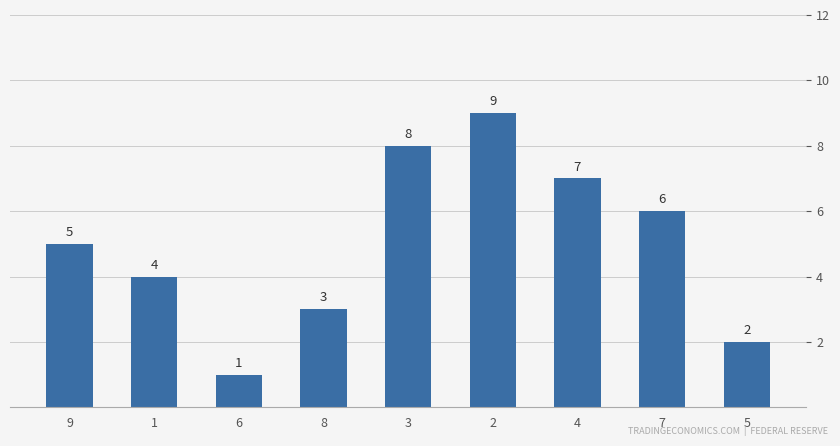

Between 7 and 5, which is larger?

7